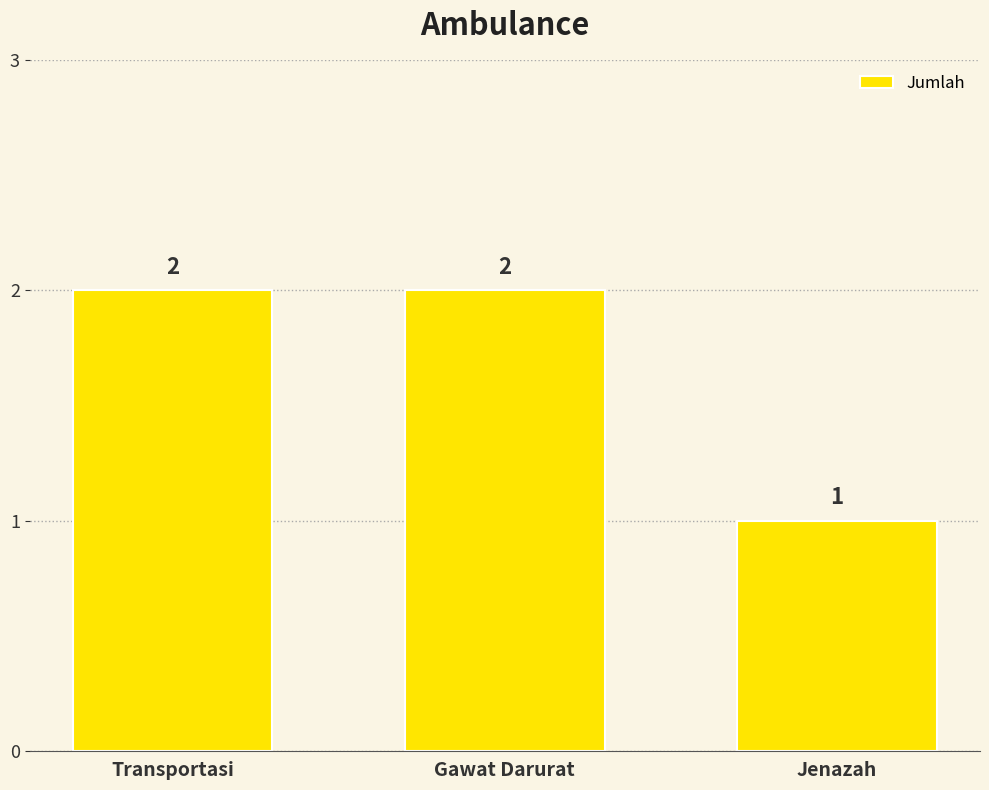

What position from the right is Gawat Darurat?

2